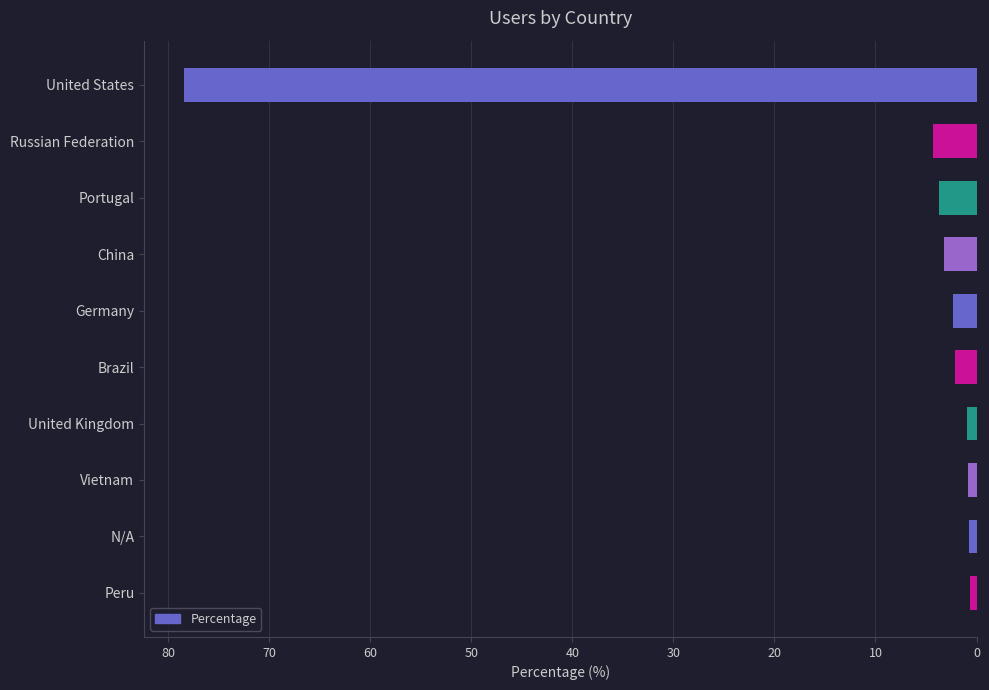

Which category has the highest value across all series?

United States